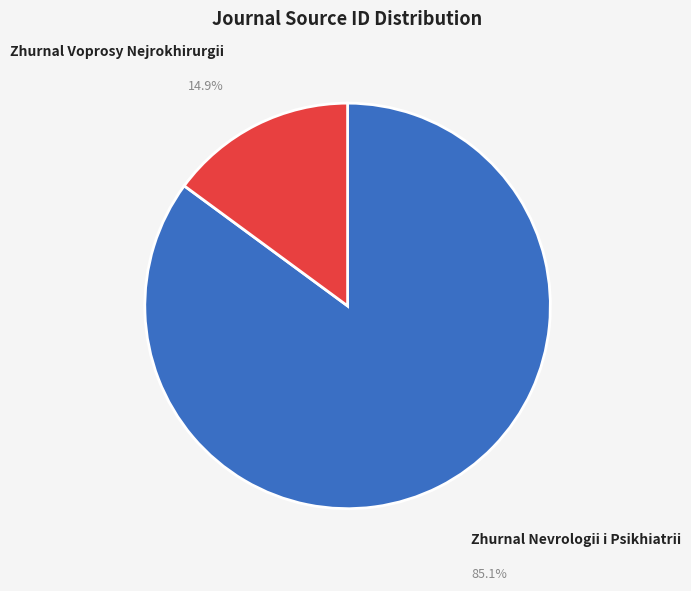

Which slice is the smallest?

Zhurnal Voprosy Nejrokhirurgii